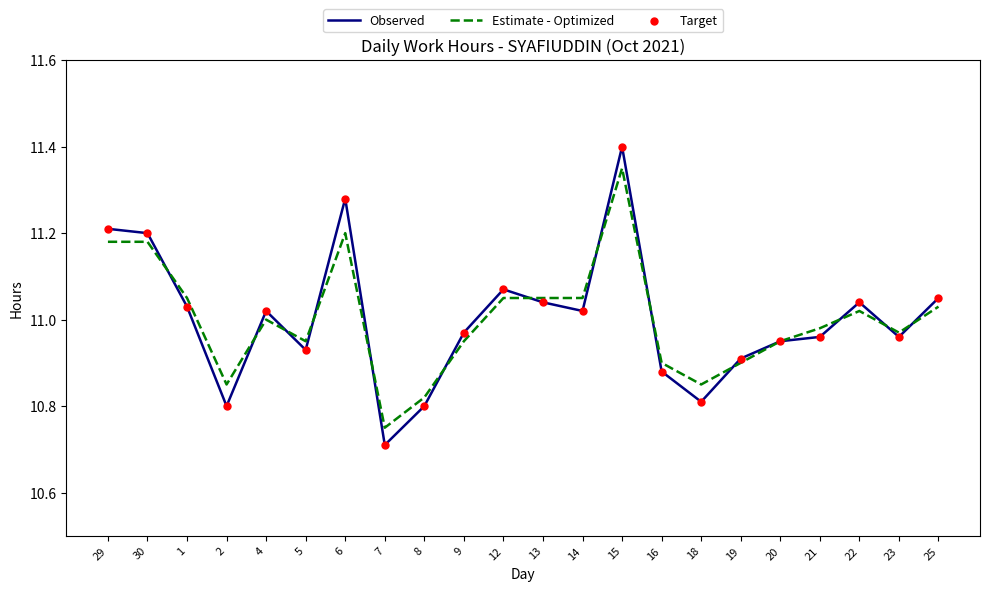

Which series changed the most between 7 and 8?

Observed